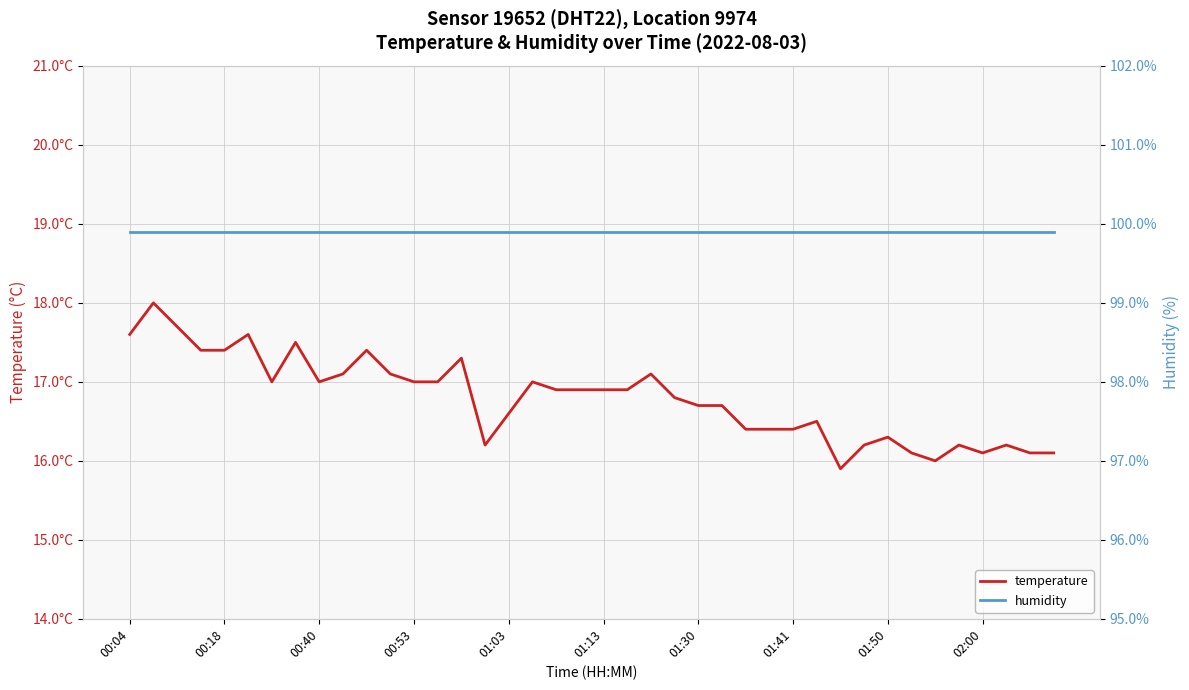

What is the minimum value shown in the chart?

15.9